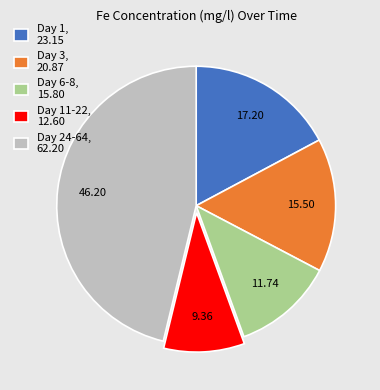

Rank the categories by value from lowest to highest.

Day 11-22, 12.60, Day 6-8, 15.80, Day 3, 20.87, Day 1, 23.15, Day 24-64, 62.20